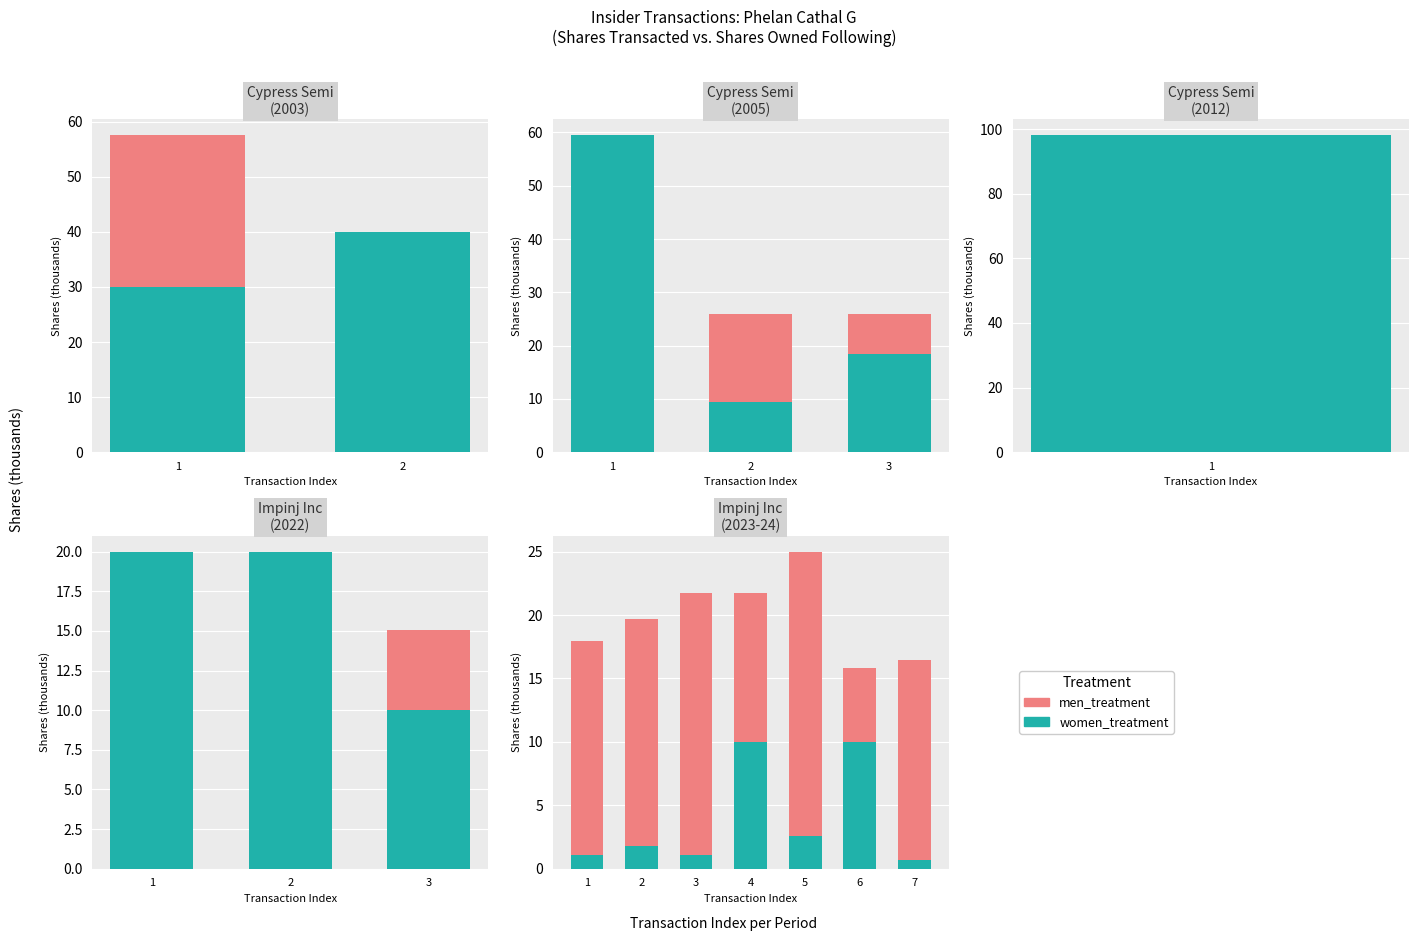

The men_treatment series shows 6.6 at 5. True or false?

False